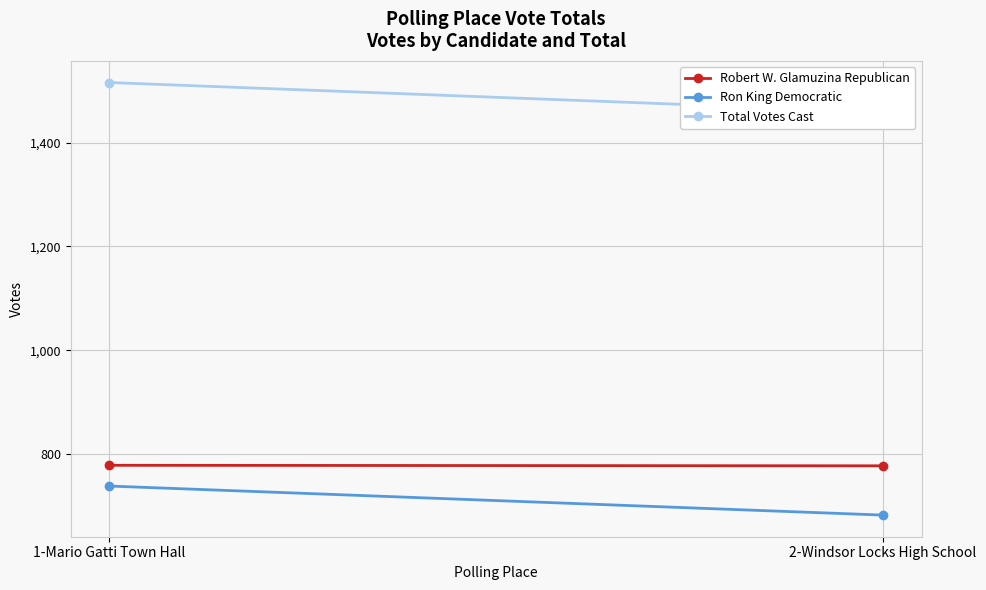

What is the average value of the Total Votes Cast series?

1488